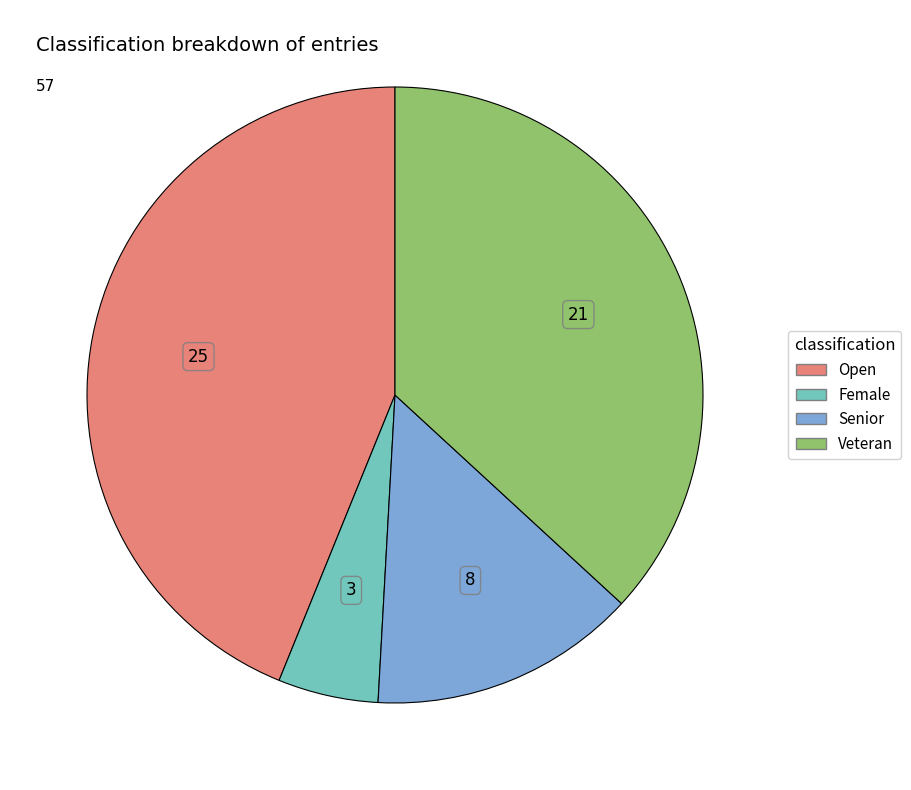

Is there any slice that represents more than half of the pie?

No